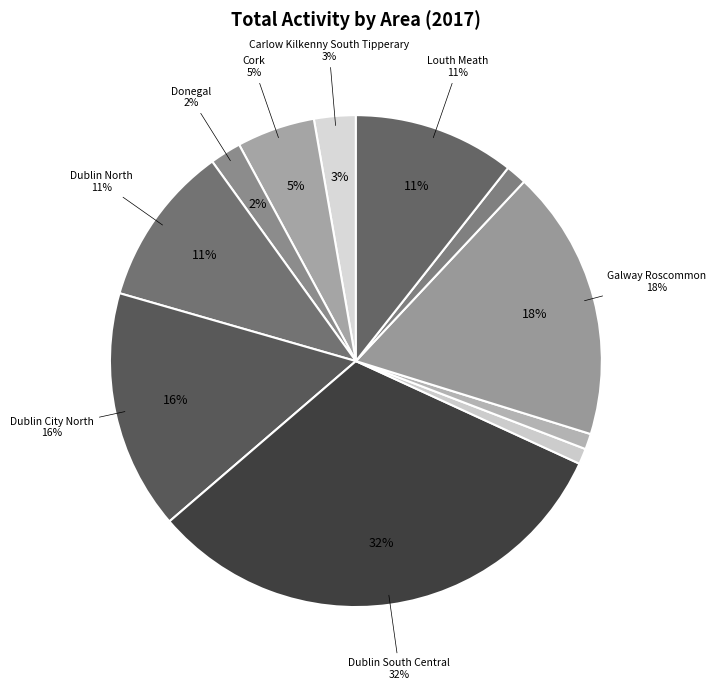

What is the smallest slice in the pie chart?

Cavan Monaghan